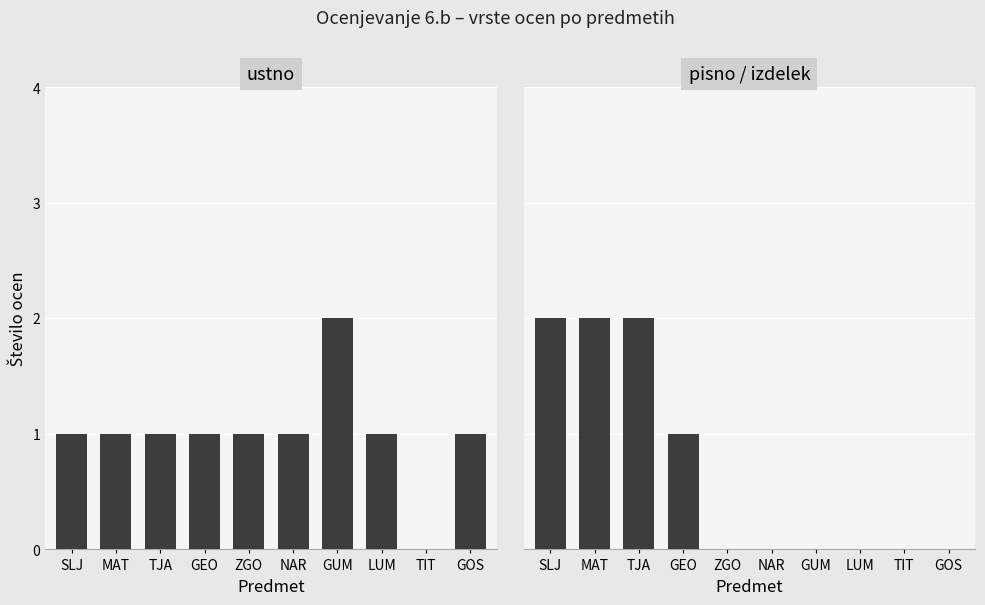

Is the value of ustno at SLJ greater than the value of pisno / izdelek at MAT?

No